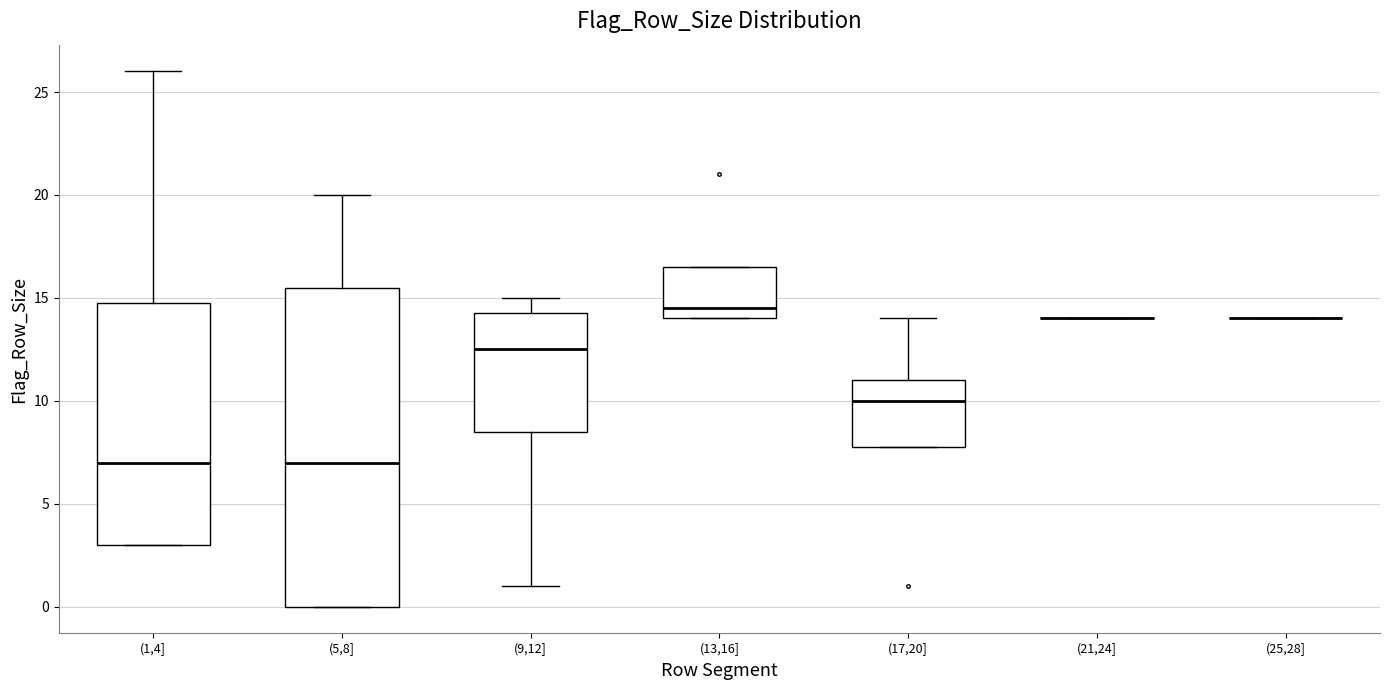

Which box is the tallest, from its lower edge to its upper edge?

(5,8]